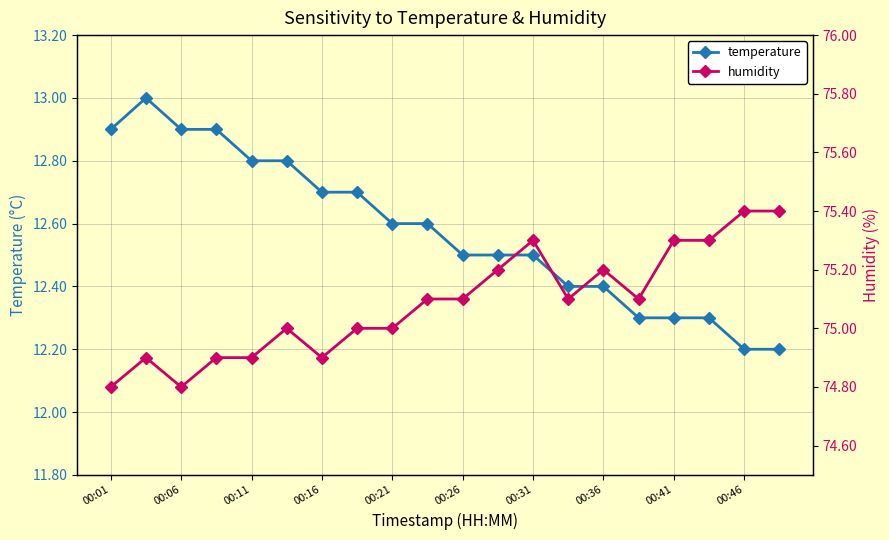

At how many categories does at least one series exceed 62?

20